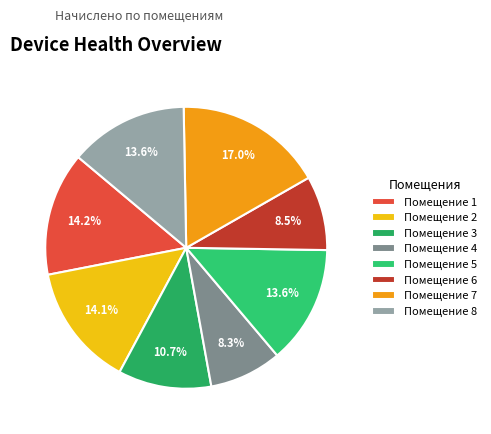

Which category has the biggest portion of the pie?

Помещение 7